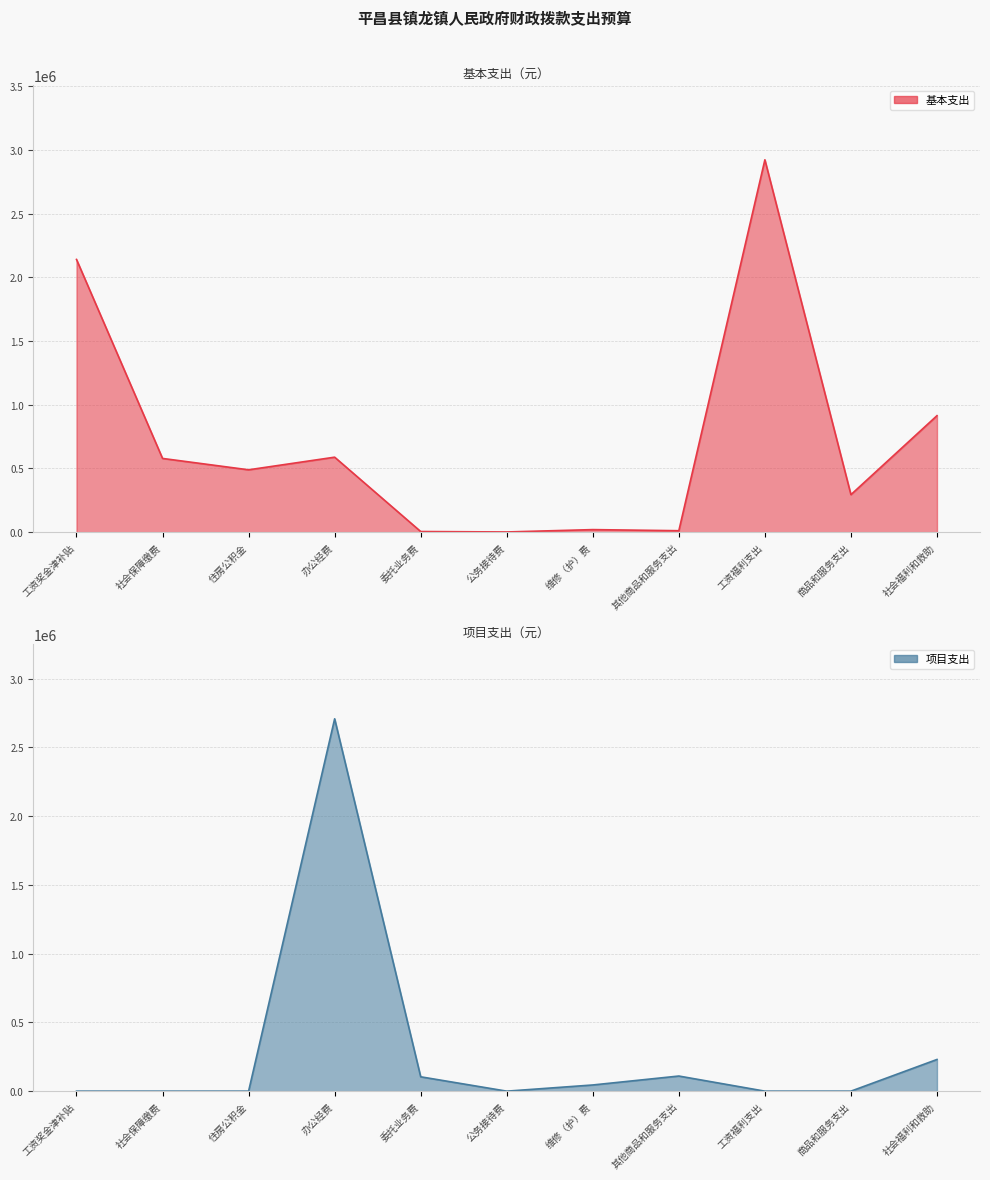

What is the label of the 8th point from the left?

其他商品和服务支出